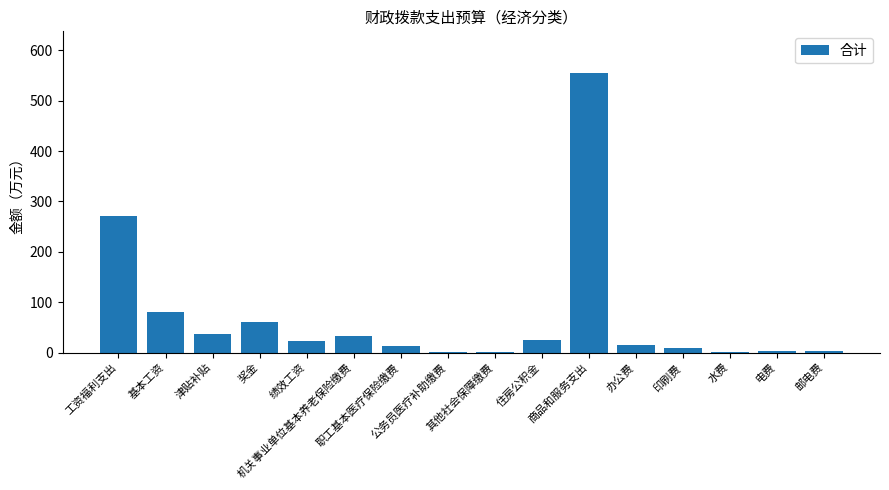

Read the value at 其他社会保障缴费.

0.7